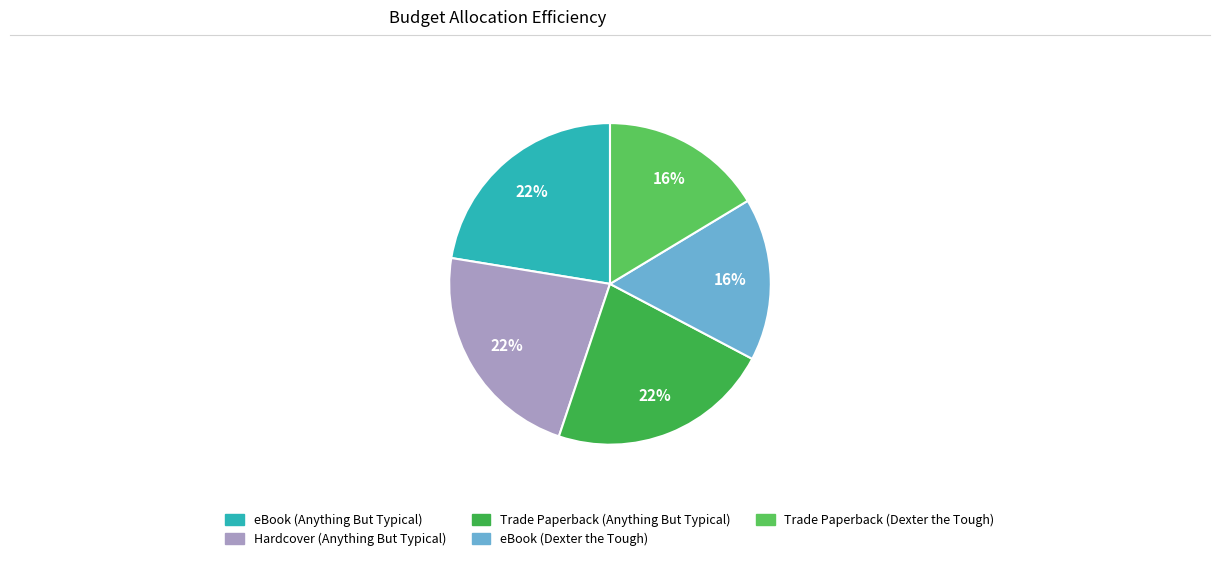

True or false: Trade Paperback (Anything But Typical) accounts for 8% of the total.

False